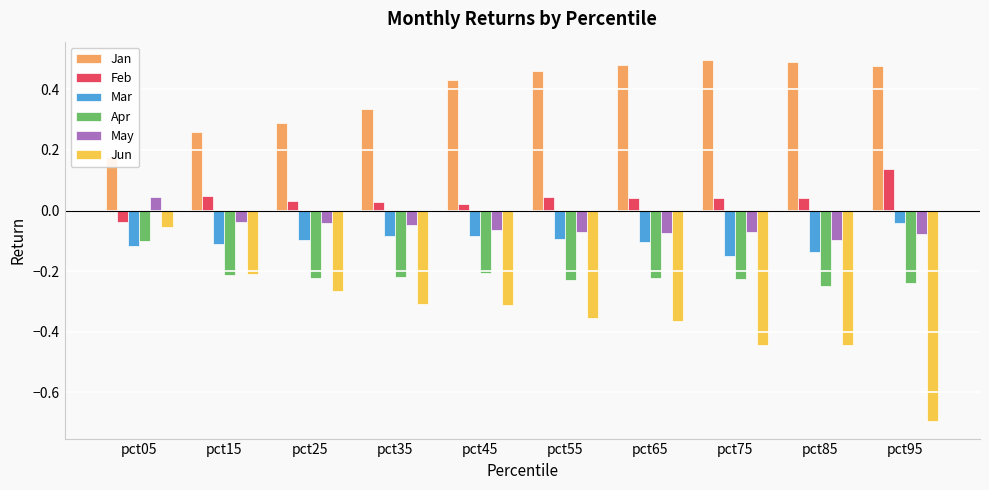

Reading left to right, transcribe all the data shown in this chart.

Jan: pct05=0.2	pct15=0.3	pct25=0.3	pct35=0.3	pct45=0.4	pct55=0.5	pct65=0.5	pct75=0.5	pct85=0.5	pct95=0.5
Feb: pct05=-0.0	pct15=0.0	pct25=0.0	pct35=0.0	pct45=0.0	pct55=0.0	pct65=0.0	pct75=0.0	pct85=0.0	pct95=0.1
Mar: pct05=-0.1	pct15=-0.1	pct25=-0.1	pct35=-0.1	pct45=-0.1	pct55=-0.1	pct65=-0.1	pct75=-0.1	pct85=-0.1	pct95=-0.0
Apr: pct05=-0.1	pct15=-0.2	pct25=-0.2	pct35=-0.2	pct45=-0.2	pct55=-0.2	pct65=-0.2	pct75=-0.2	pct85=-0.2	pct95=-0.2
May: pct05=0.0	pct15=-0.0	pct25=-0.0	pct35=-0.0	pct45=-0.1	pct55=-0.1	pct65=-0.1	pct75=-0.1	pct85=-0.1	pct95=-0.1
Jun: pct05=-0.1	pct15=-0.2	pct25=-0.3	pct35=-0.3	pct45=-0.3	pct55=-0.4	pct65=-0.4	pct75=-0.4	pct85=-0.4	pct95=-0.7